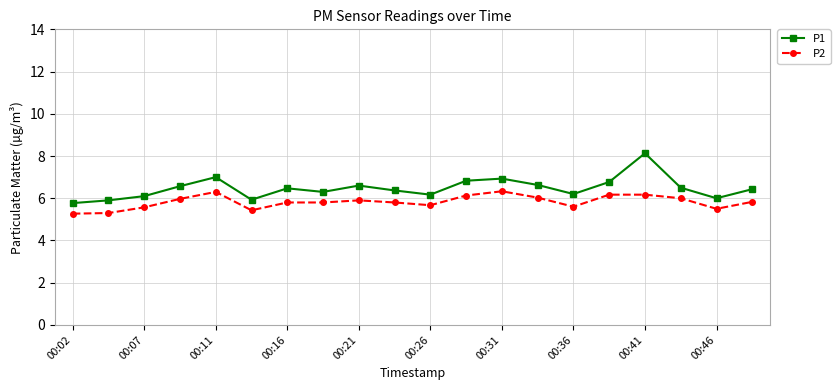

What is the value of the P1 point at the 19th from the left?

6.0